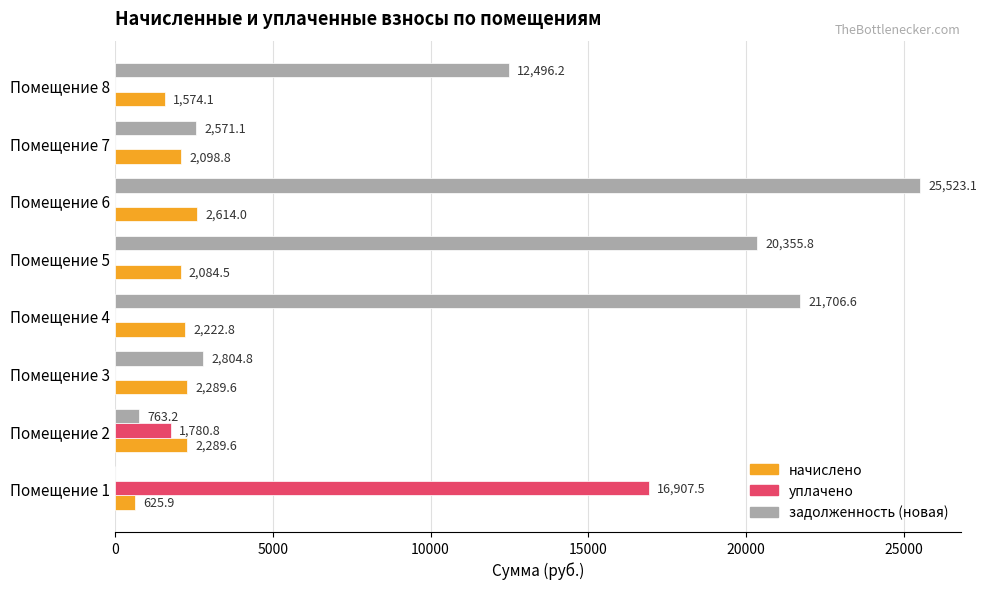

What is the greatest value displayed?

25523.1